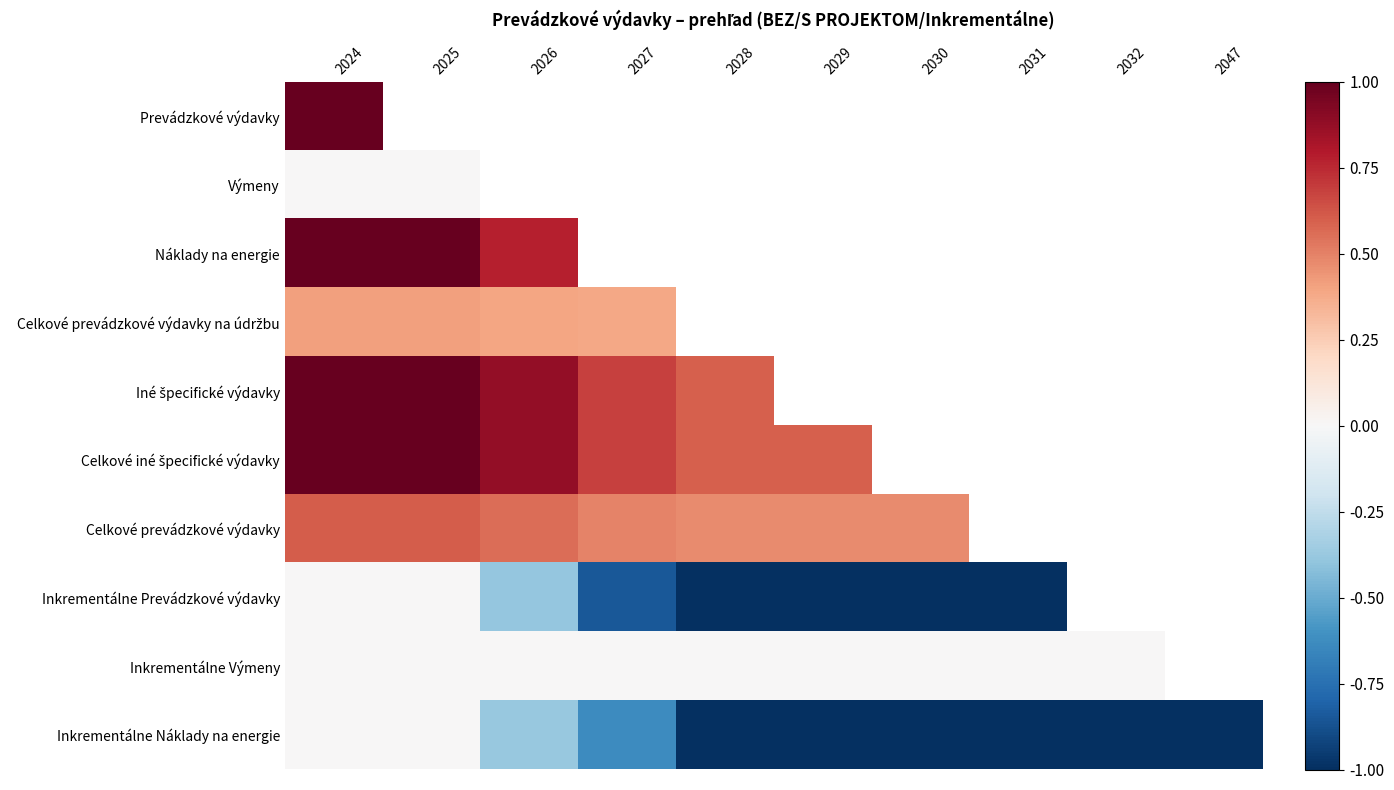

Between 2024 and 2027, which series saw the biggest shift?

Inkrementálne Prevádzkové výdavky